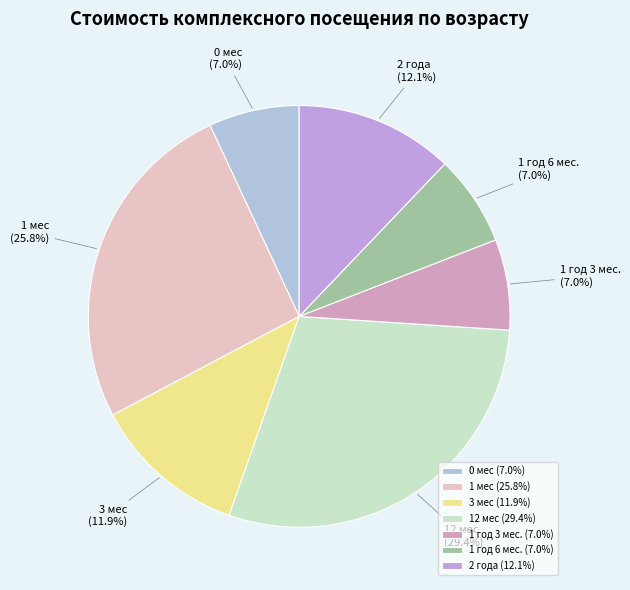

To the nearest percent, what is the difference between the largest and smallest slice percentages?

22%